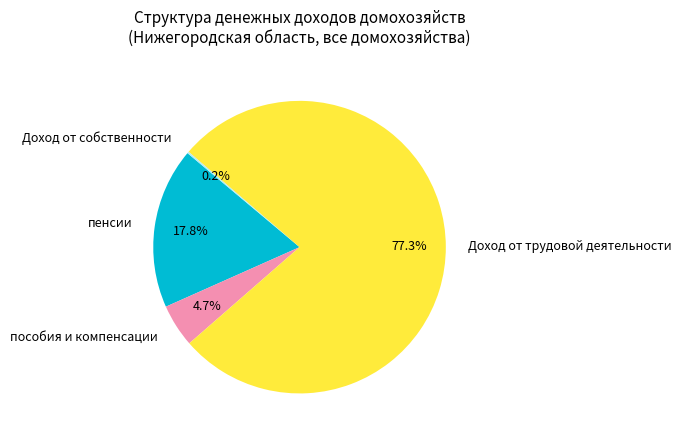

What percentage is the Доход от трудовой деятельности slice, to the nearest percent?

77%